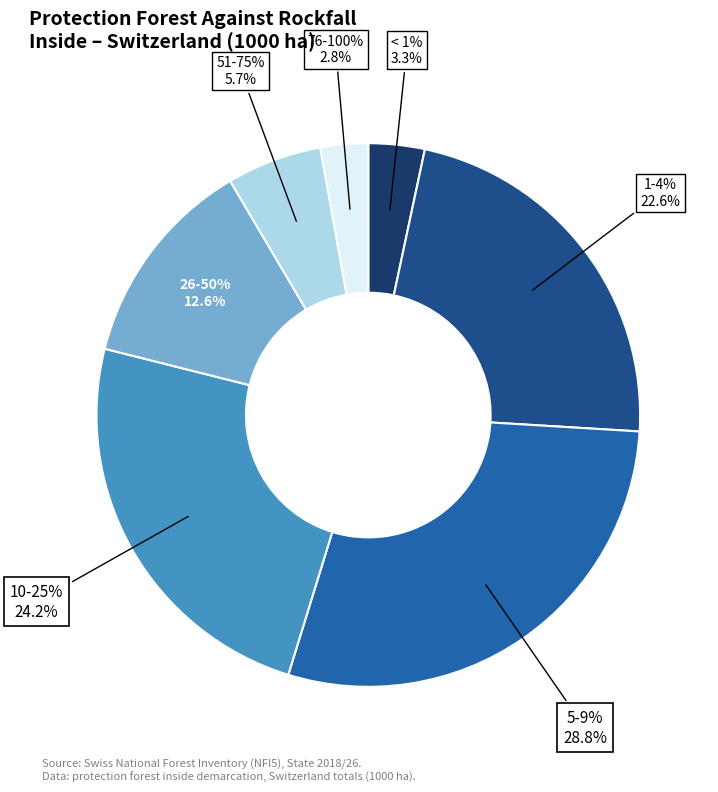

Does any single category account for the majority?

No